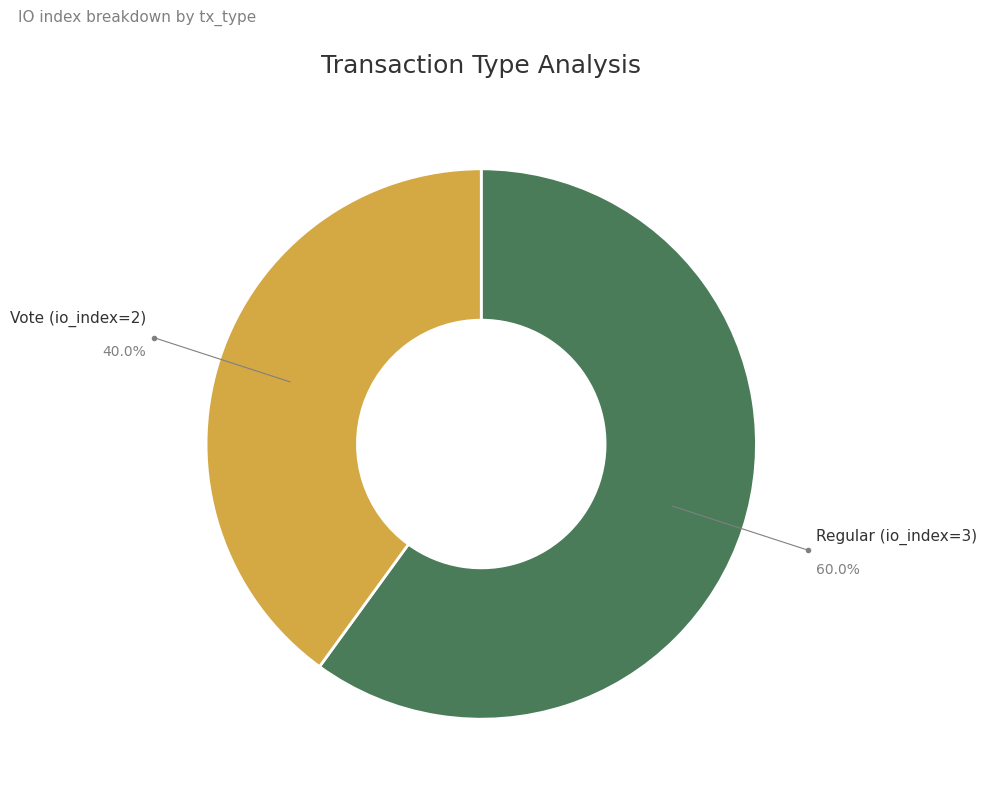

Does any single category account for the majority?

Yes